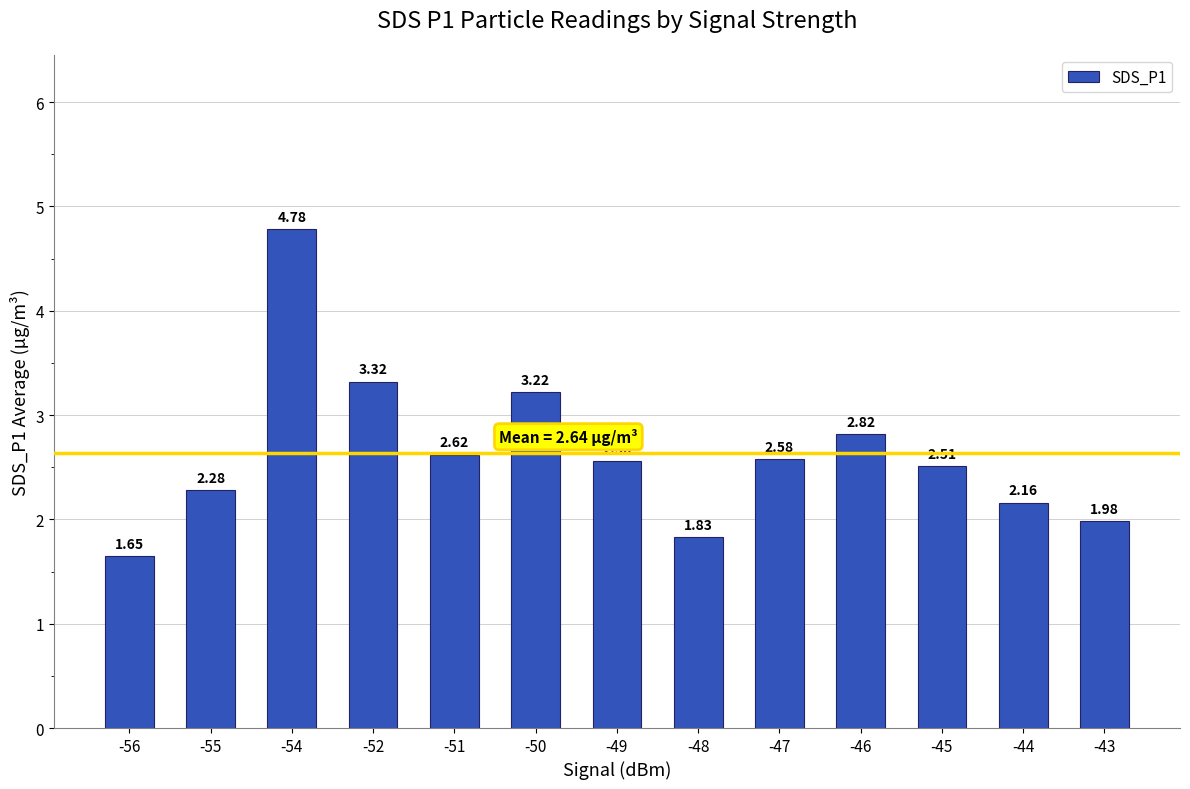

Between -48 and -44, which is larger?

-44